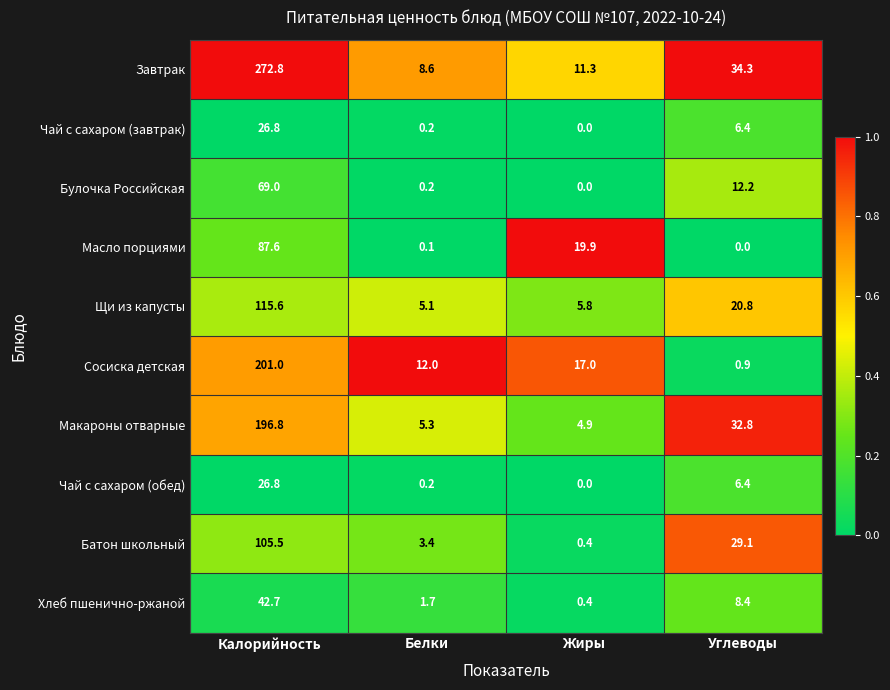

Which series has the largest range (max minus min)?

Завтрак